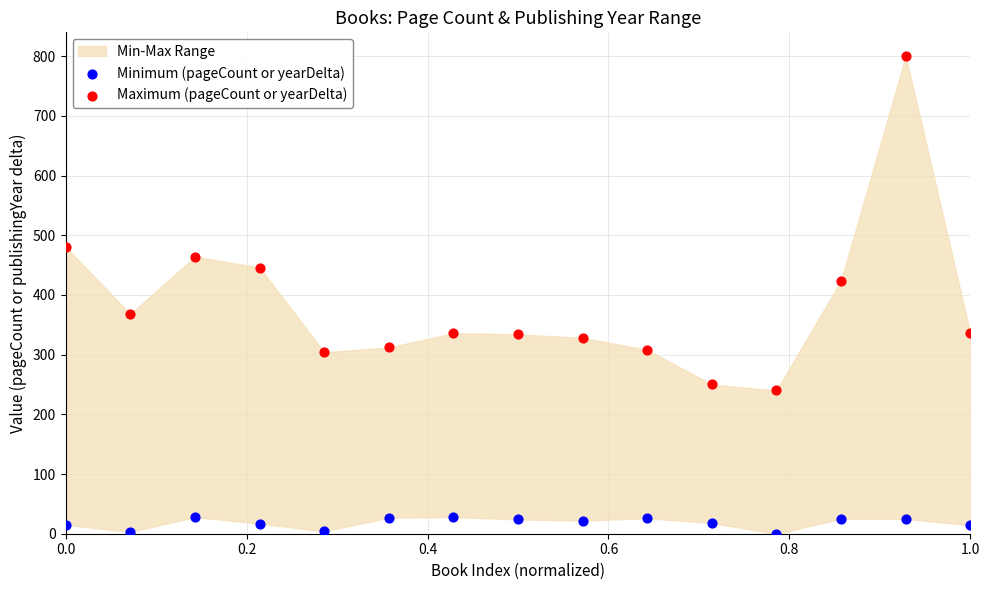

Which series has the largest Y range (max minus min)?

Maximum (pageCount or yearDelta)